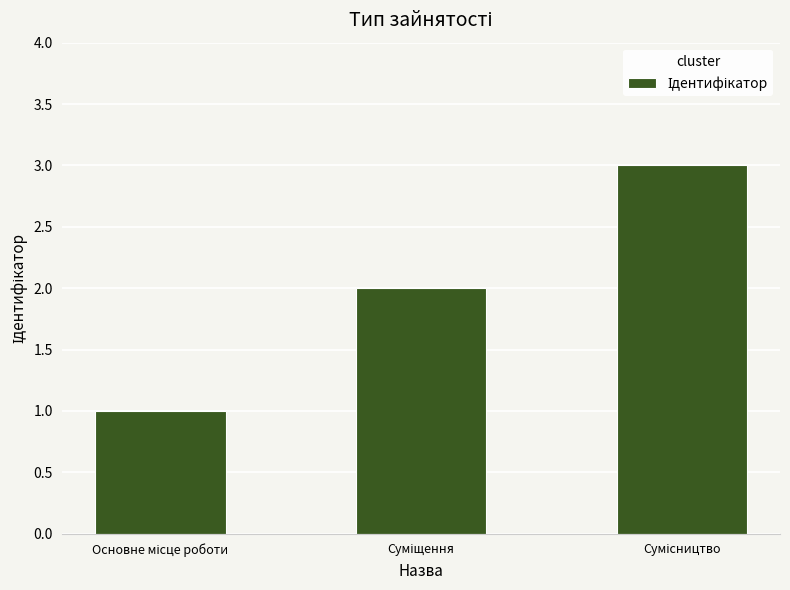

What is the maximum value shown in the chart?

3